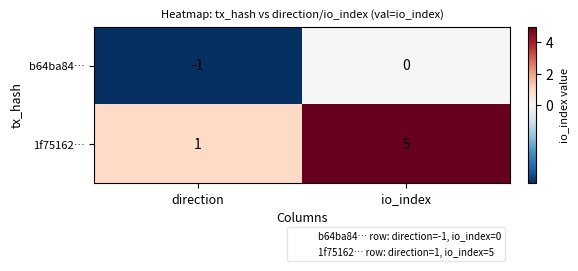

Reading left to right, list all the values displayed in this chart.

b64ba84…: -1	0
1f75162…: 1	5